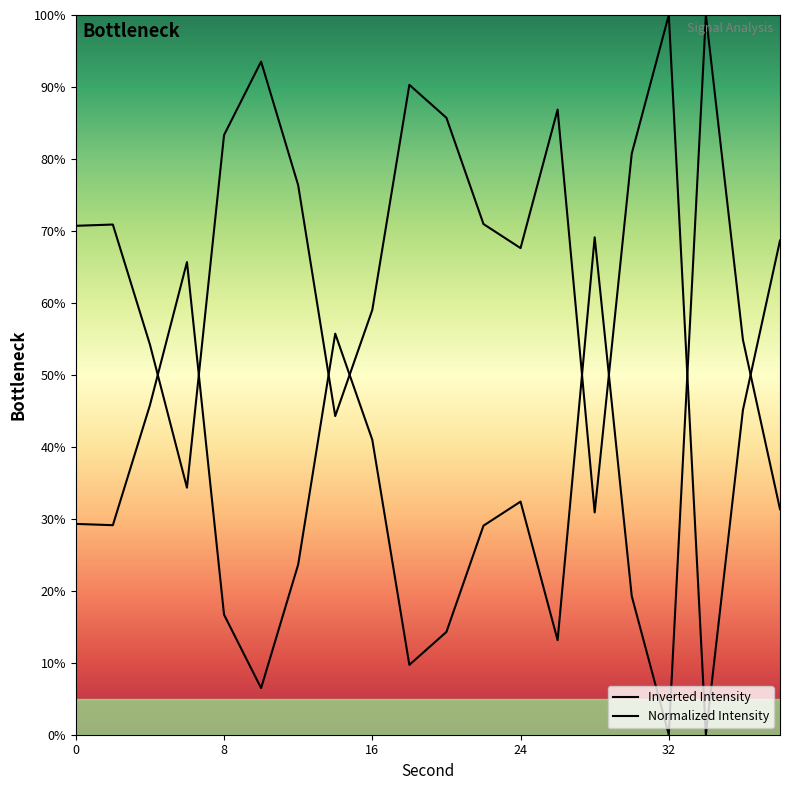

List the labels in order of value, smallest first.

32, 10, 18, 26, 20, 8, 30, 12, 22, 2, 0, 38, 24, 16, 4, 36, 14, 6, 28, 34